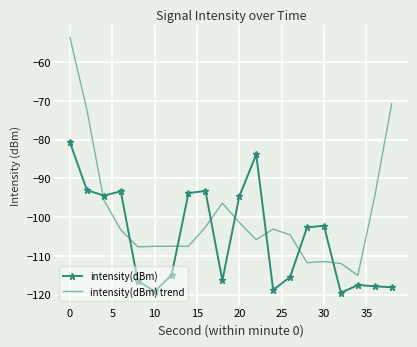

Which series has the largest range (max minus min)?

intensity(dBm) trend